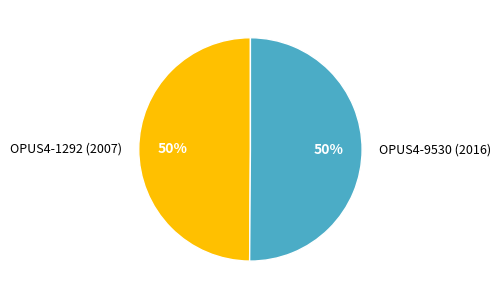

Combined, do OPUS4-9530 (2016) and OPUS4-1292 (2007) account for over 50%?

Yes